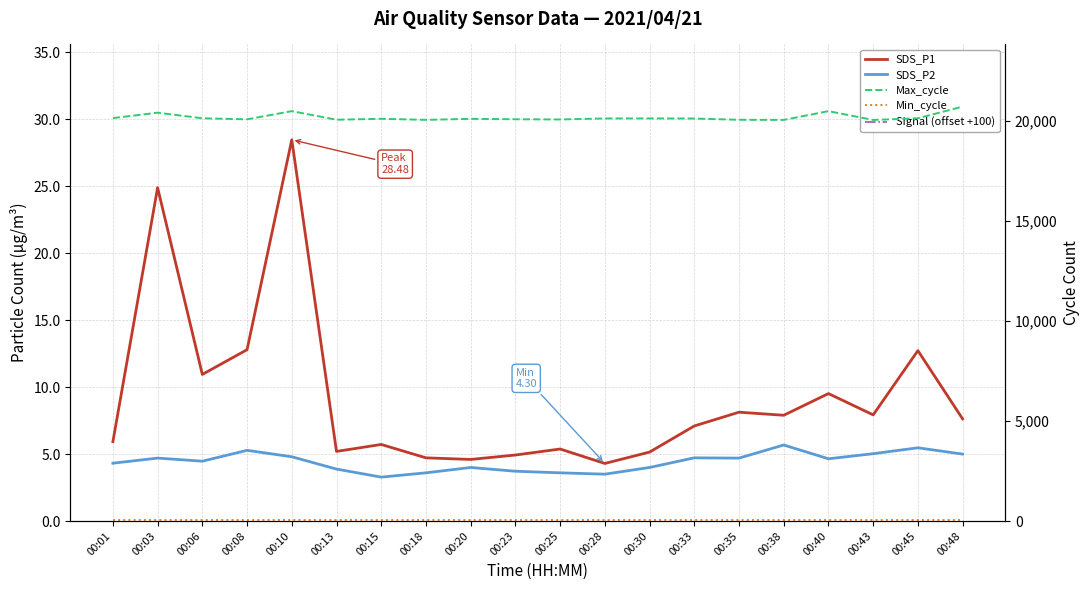

Reading left to right, what are all the values shown in this chart?

SDS_P1: 5.9	24.9	10.9	12.8	28.5	5.2	5.7	4.7	4.6	4.9	5.4	4.3	5.2	7.1	8.1	7.9	9.5	7.9	12.7	7.6
SDS_P2: 4.3	4.7	4.5	5.3	4.8	3.9	3.3	3.6	4.0	3.7	3.6	3.5	4.0	4.7	4.7	5.7	4.7	5.0	5.5	5.0
Signal (offset +100): 36.0	36.0	36.0	36.0	36.0	36.0	36.0	36.0	36.0	36.0	37.0	36.0	36.0	36.0	36.0	36.0	36.0	36.0	36.0	36.0
Max_cycle: 20132.0	20403.0	20124.0	20071.0	20480.0	20052.0	20098.0	20045.0	20095.0	20075.0	20064.0	20116.0	20117.0	20111.0	20048.0	20042.0	20481.0	20040.0	20124.0	20707.0
Min_cycle: 28.0	28.0	28.0	28.0	28.0	28.0	28.0	28.0	28.0	28.0	28.0	28.0	28.0	28.0	28.0	28.0	28.0	28.0	28.0	28.0